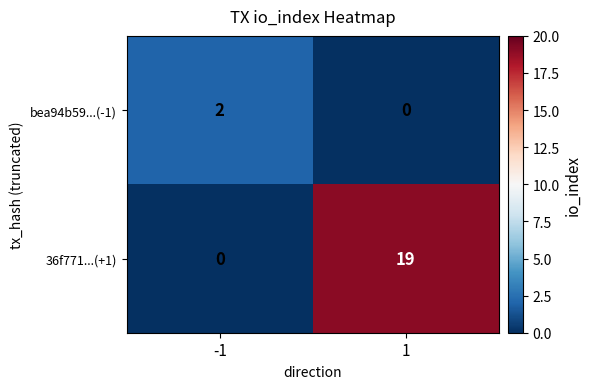

List the series in order of their peak value, lowest first.

bea94b59...(-1), 36f771...(+1)